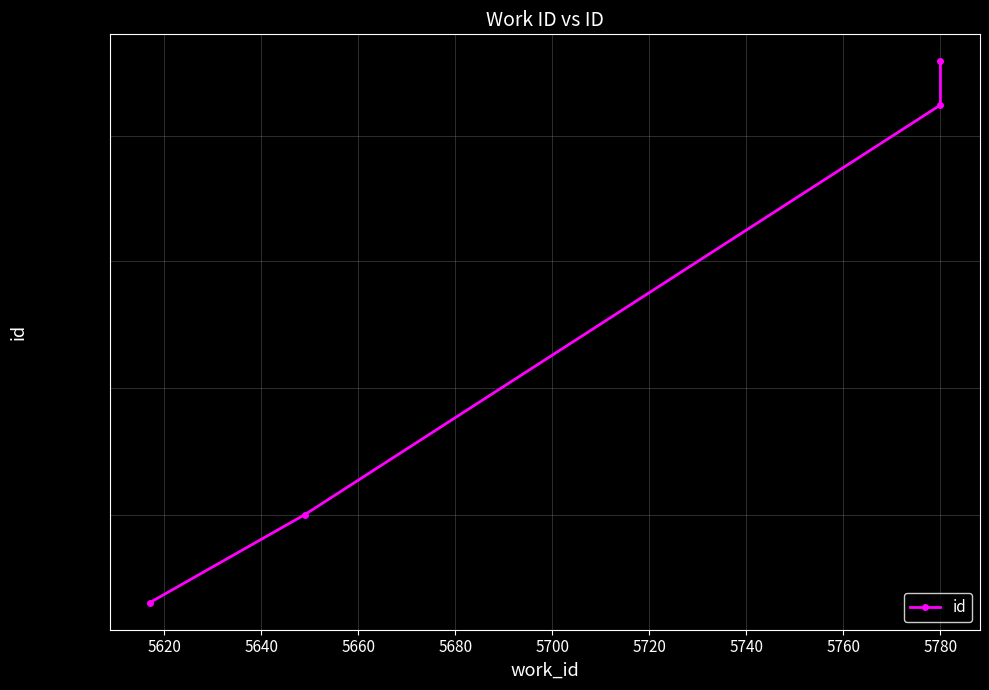

What is the change in value from 5600 to 5660?

+429